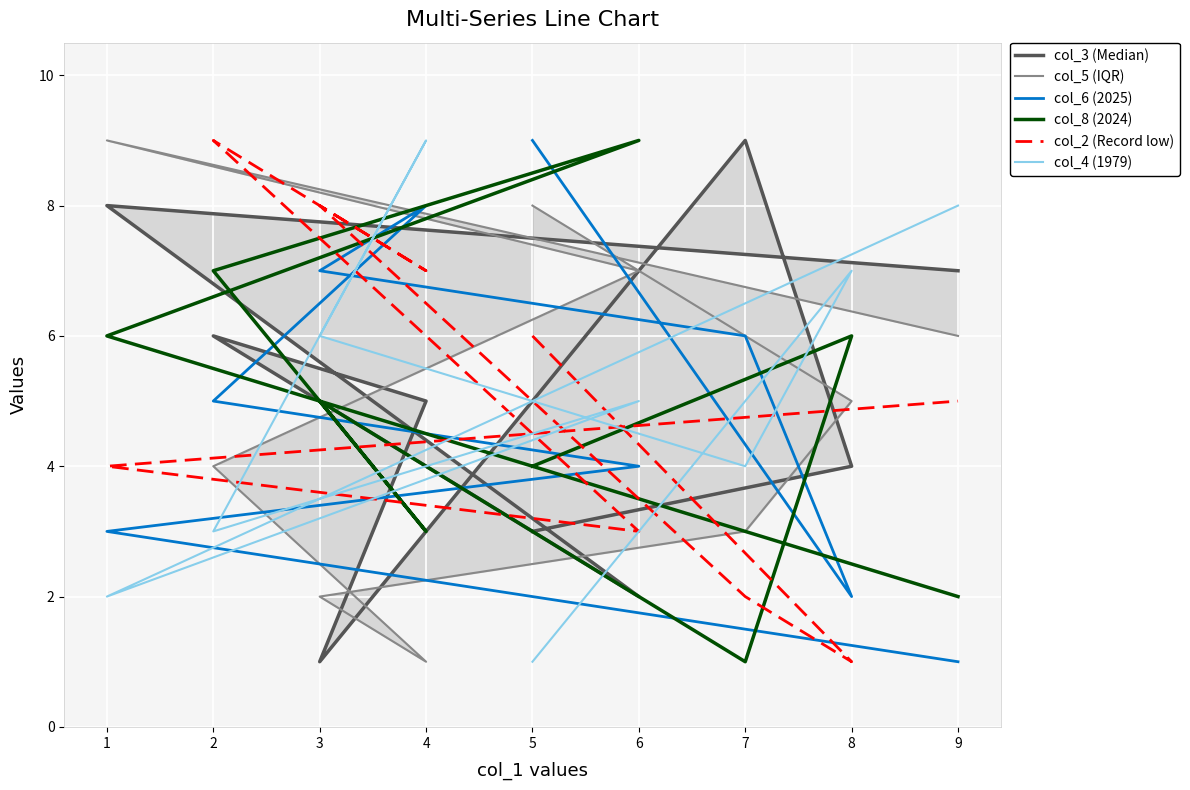

How many times do col_4 (1979) and col_3 (Median) cross each other?

7